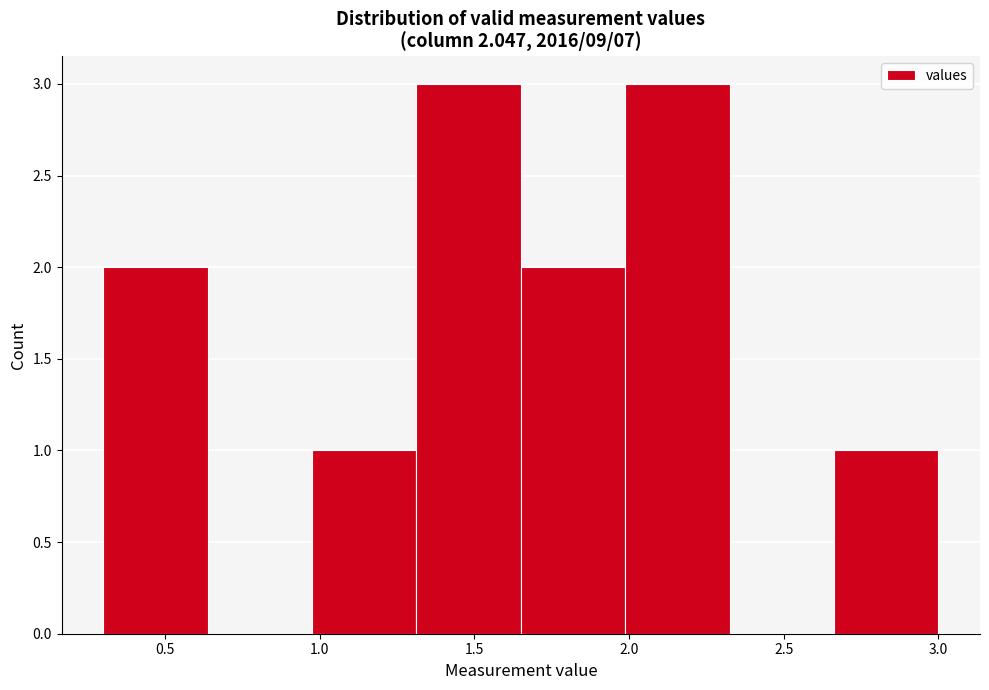

How tall is the bar that spans 0.30 to 0.65 on the x-axis? Neither the bar edges nor the heights are printed on the chart, so give them approximately, as read against the axes.

2